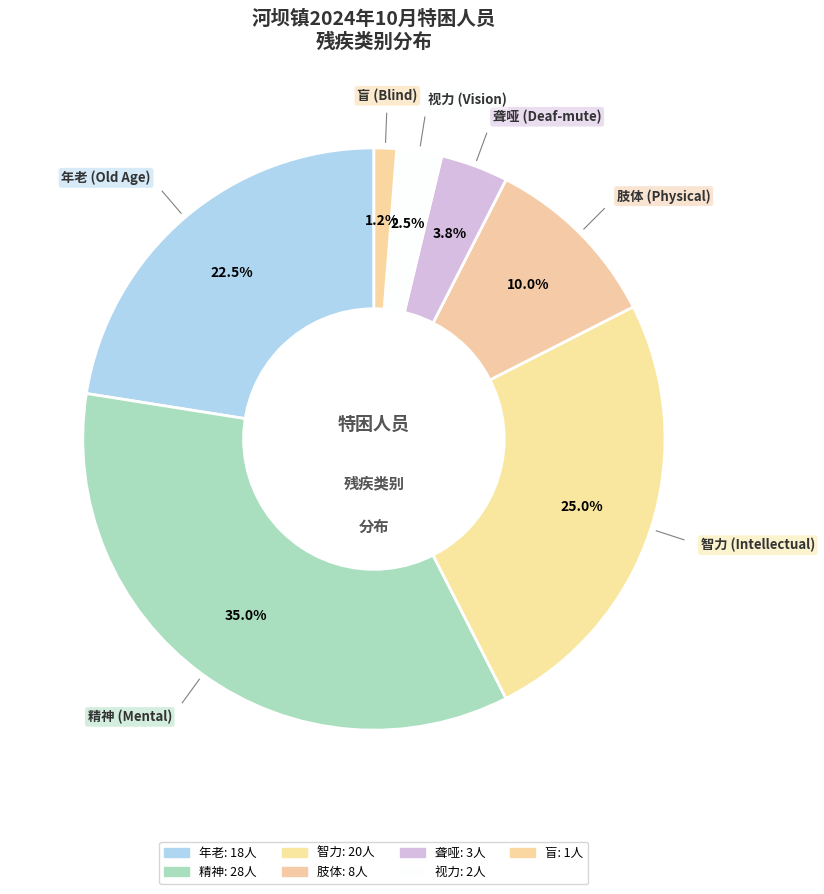

Which slice is the largest?

精神